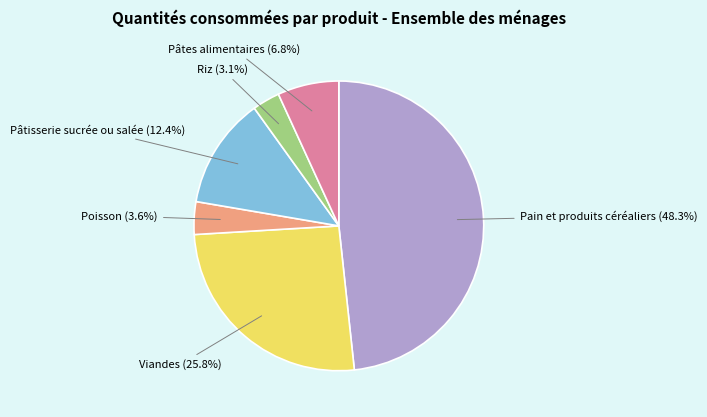

Does any single category account for the majority?

No